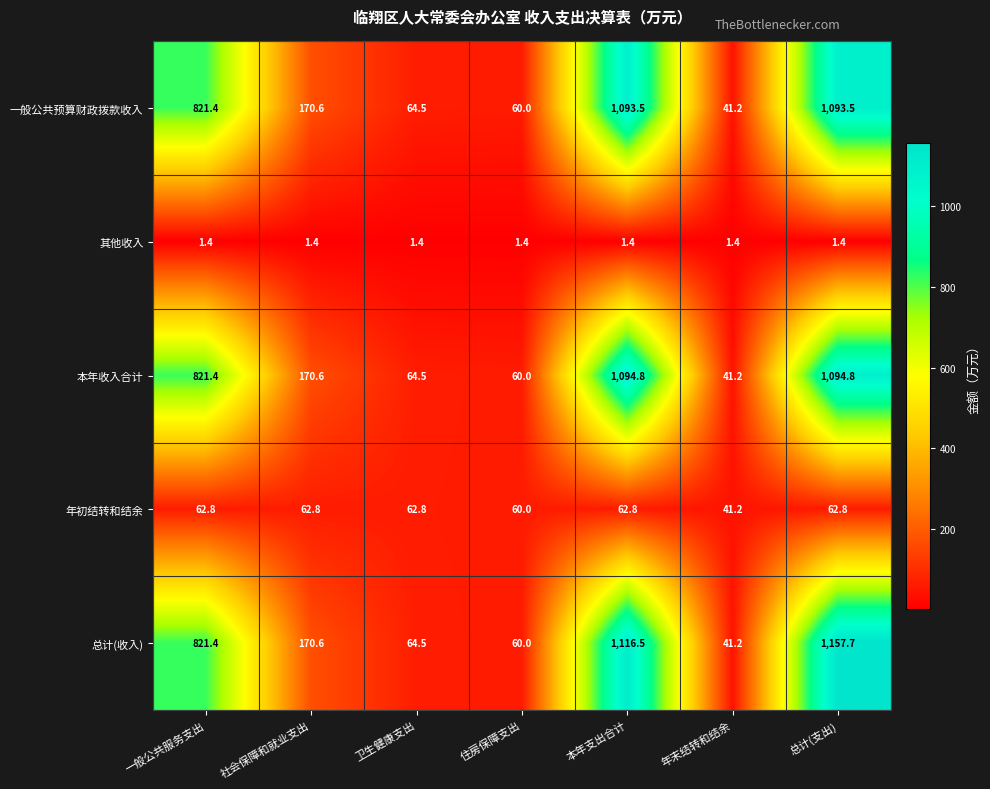

At which category is the sum across all series the highest?

总计(支出)